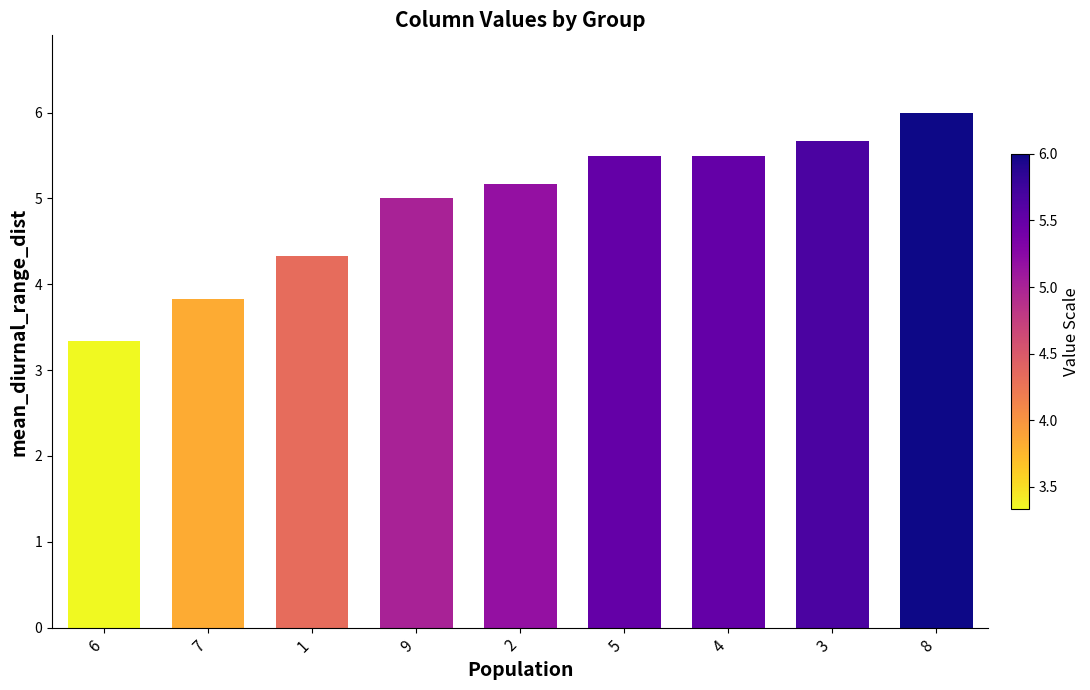

Where is the data nearest to the value 4?

7